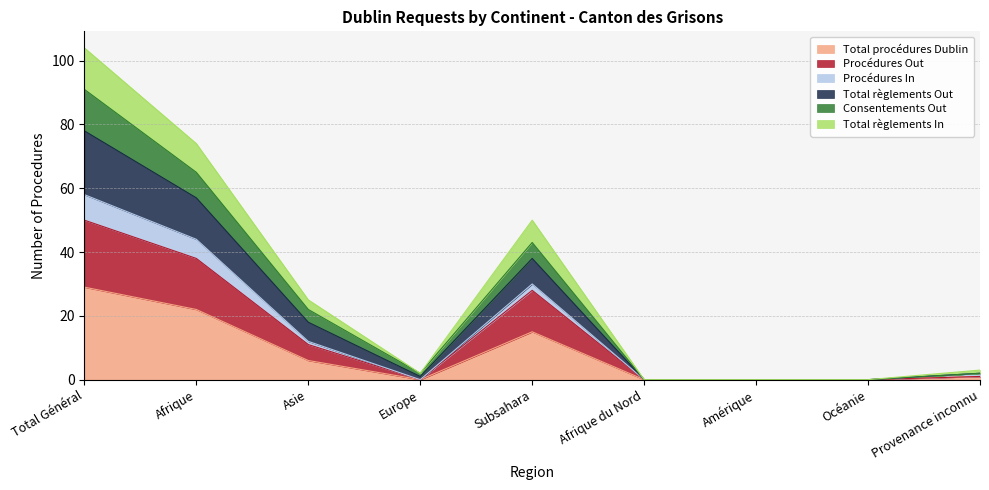

What are all the series names shown in the legend?

Total procédures Dublin, Procédures Out, Procédures In, Total règlements Out, Consentements Out, Total règlements In